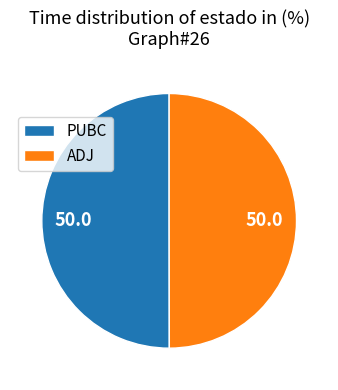

Do PUBC and ADJ together represent more than half of the pie?

Yes